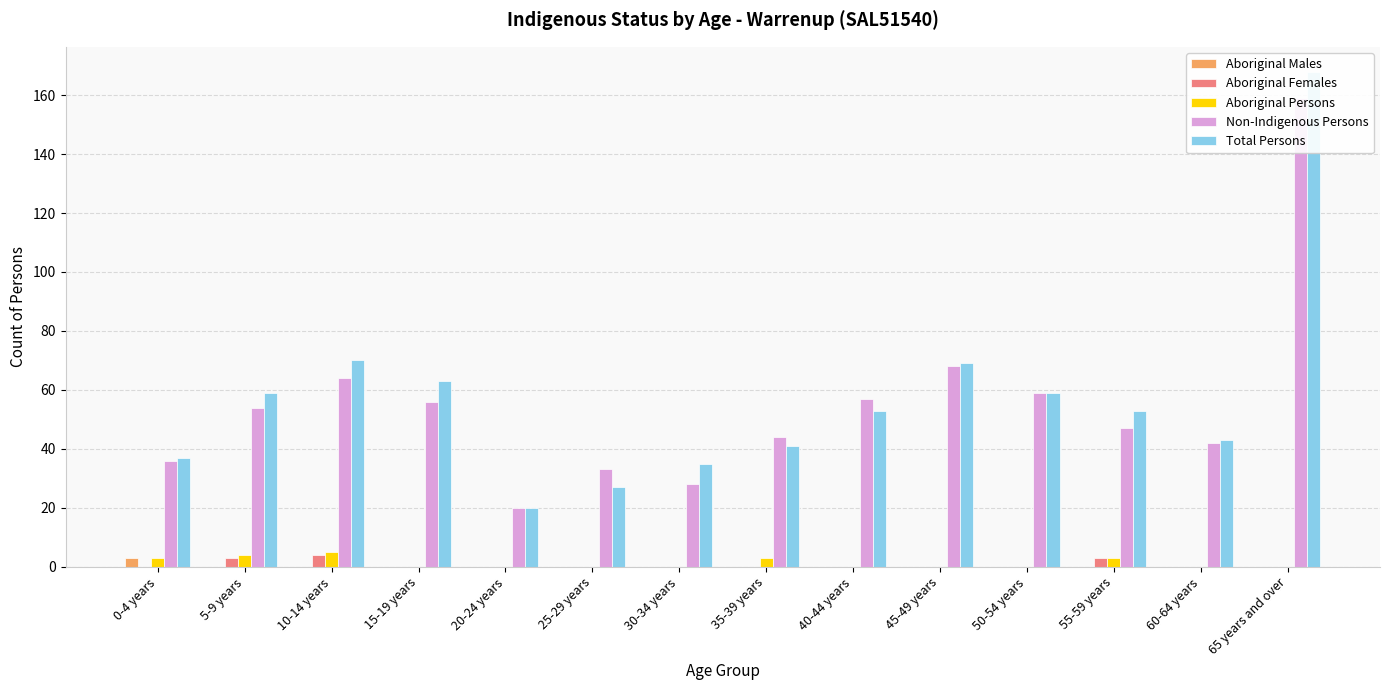

Reading left to right, list all the values displayed in this chart.

Aboriginal Males: 3	0	0	0	0	0	0	0	0	0	0	0	0	0
Aboriginal Females: 0	3	4	0	0	0	0	0	0	0	0	3	0	0
Aboriginal Persons: 3	4	5	0	0	0	0	3	0	0	0	3	0	0
Non-Indigenous Persons: 36	54	64	56	20	33	28	44	57	68	59	47	42	159
Total Persons: 37	59	70	63	20	27	35	41	53	69	59	53	43	168